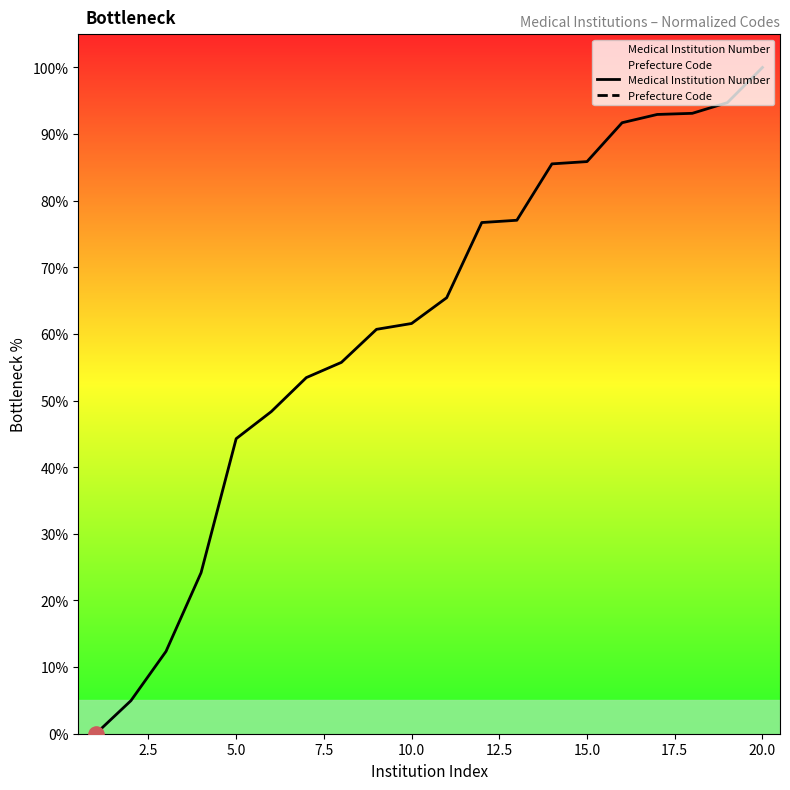

Which series has the largest total across all categories?

Medical Institution Number